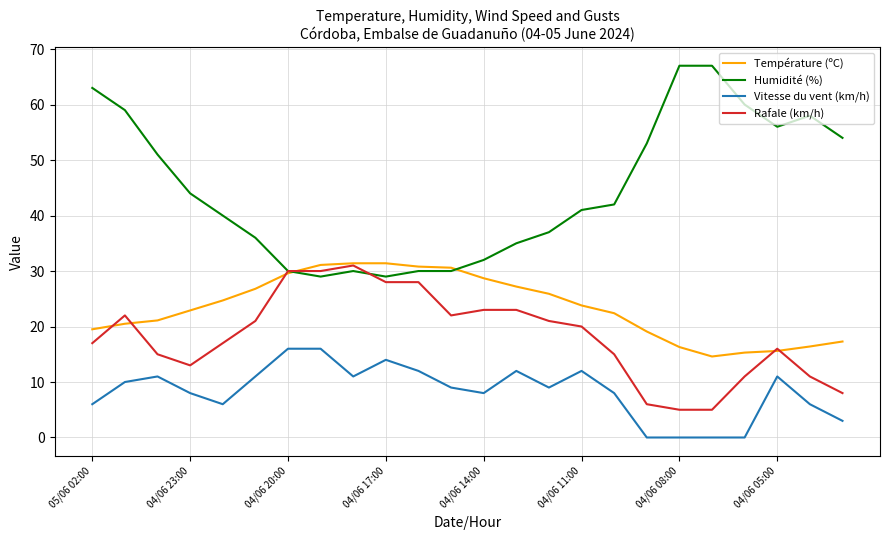

What is the maximum value for Humidité (%)?

67.0